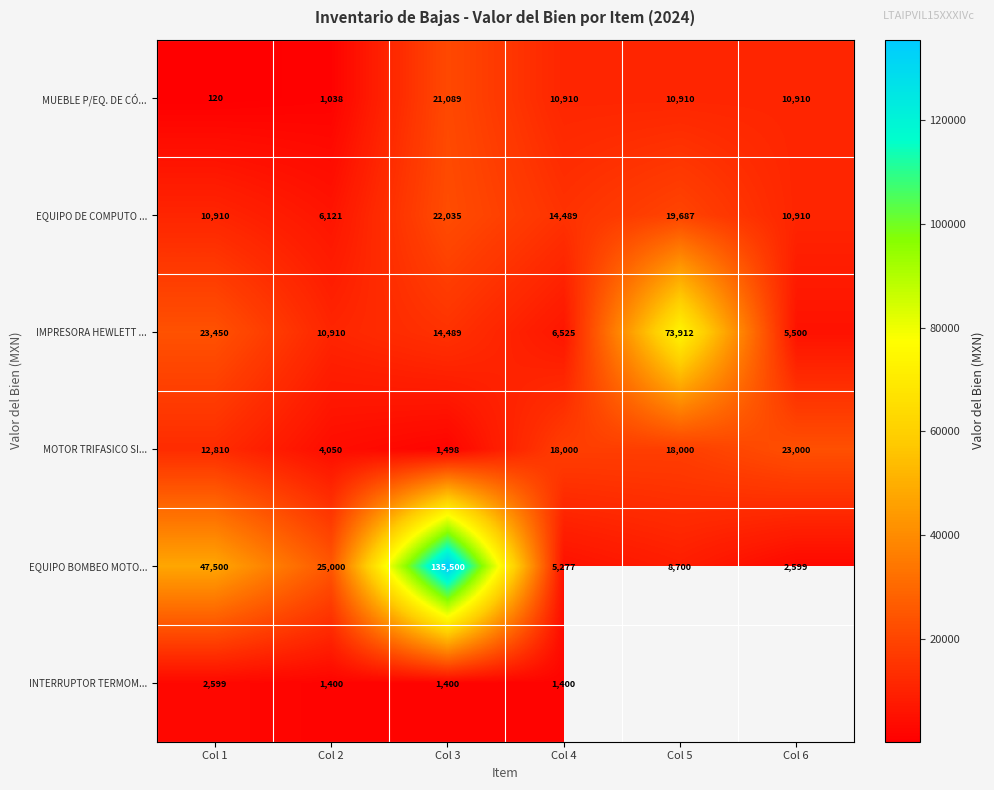

List the labels in order of EQUIPO BOMBEO MOTO... value, largest first.

Col 3, Col 1, Col 2, Col 5, Col 4, Col 6